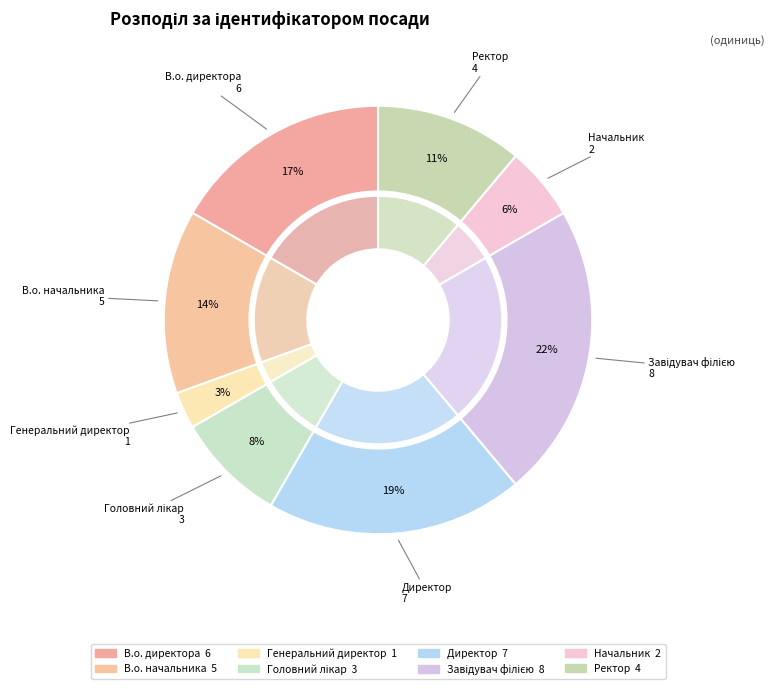

What is the total percentage of В.о. начальника and Головний лікар?

22.2%